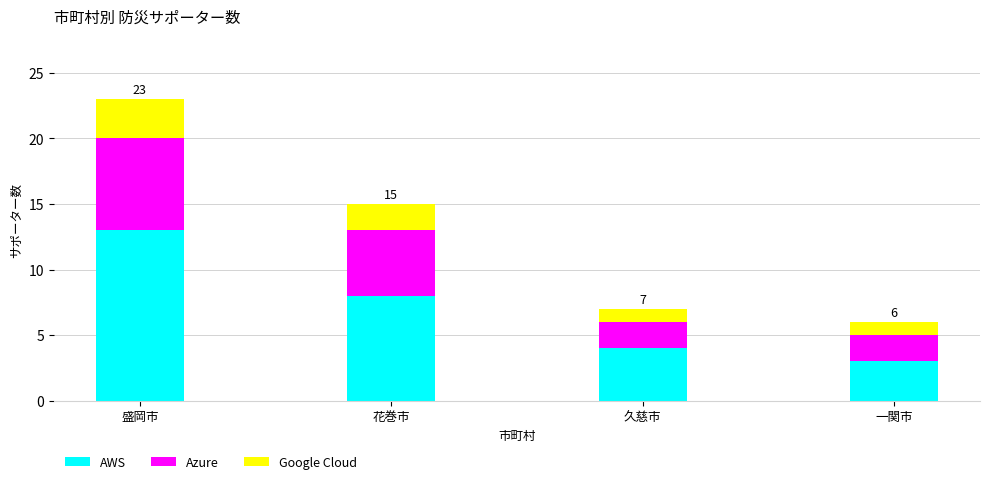

What is the total value across all series at 盛岡市?

23